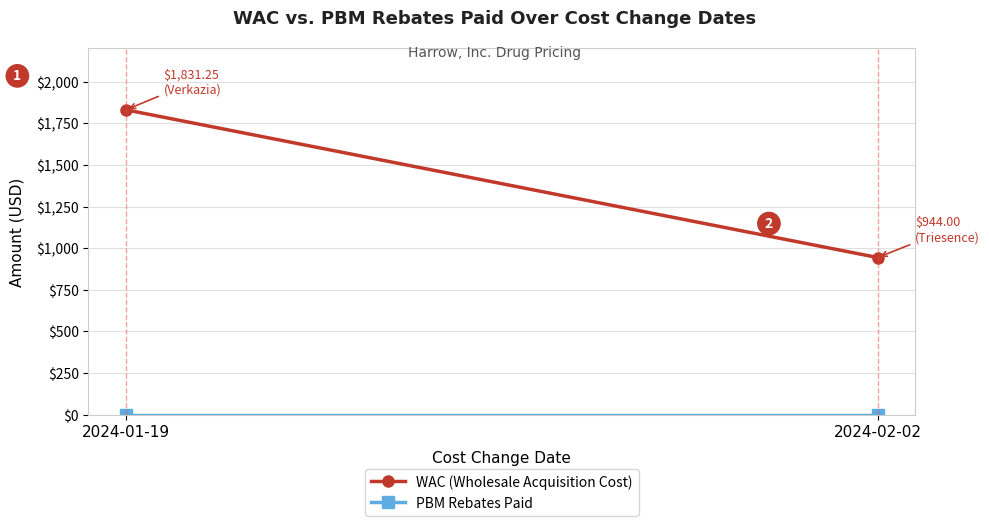

Which category has the highest value in the WAC (Wholesale Acquisition Cost) series?

2024-01-19